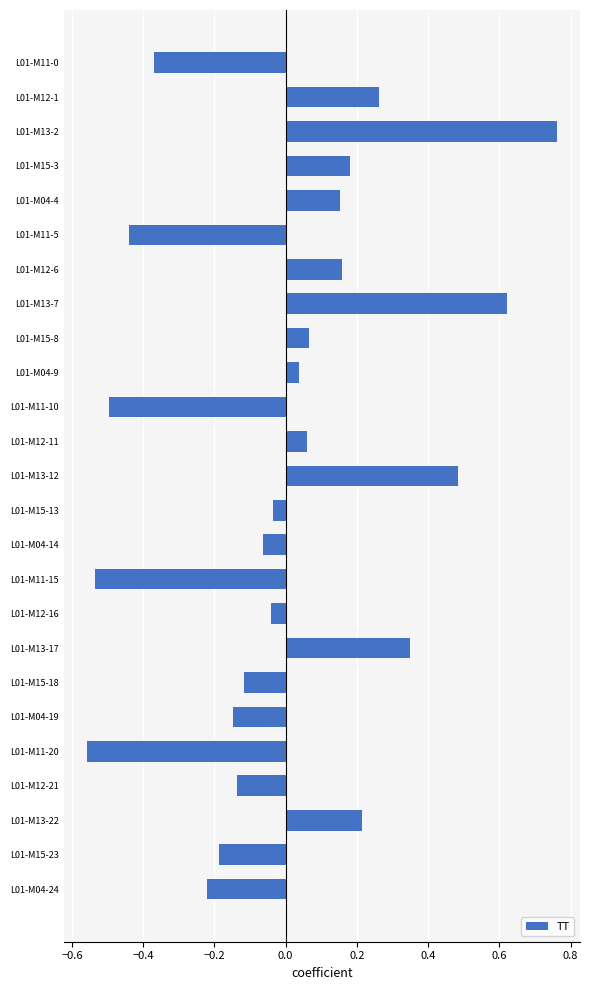

Is it true that the value at L01-M12-16 is -0.1?

False